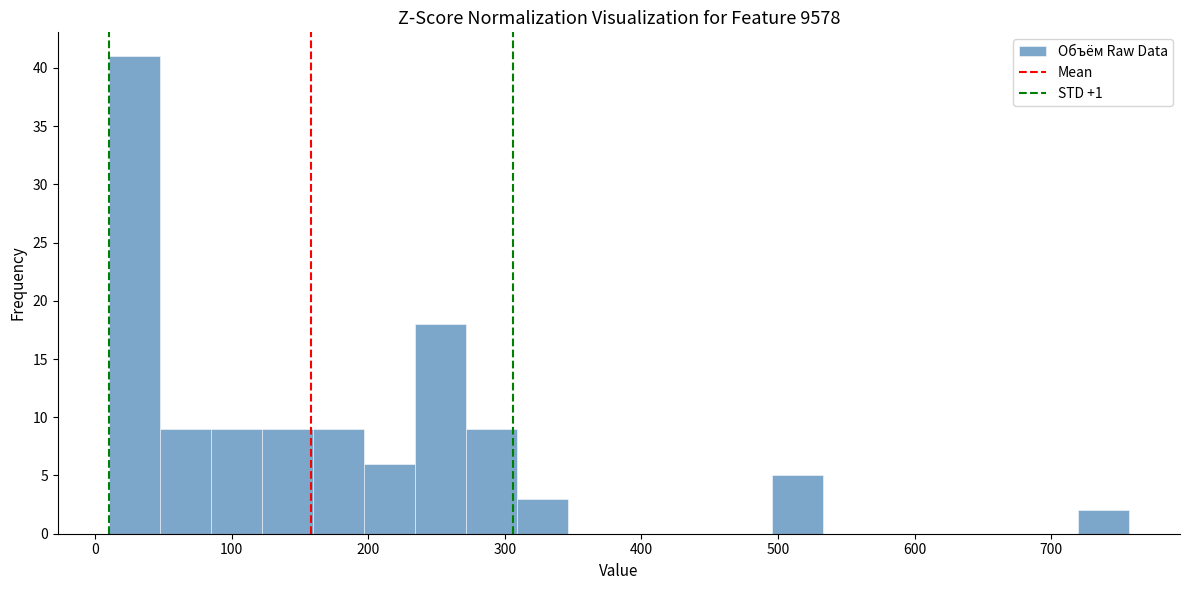

Around what value on the x-axis is the tallest bar? Give the approximate position of its centre, as read against the axis.

30